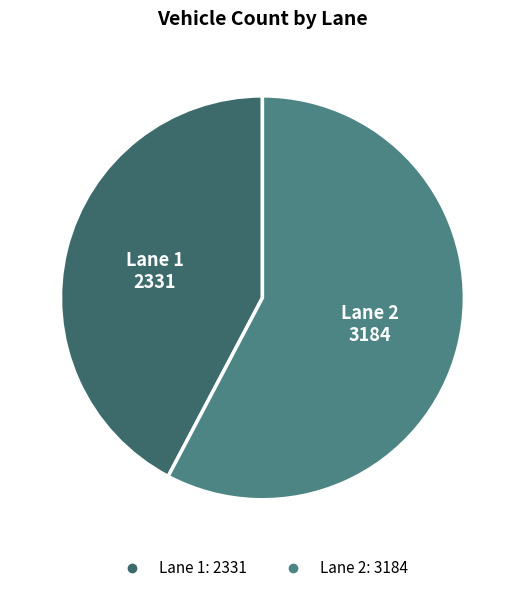

Is the sum of Lane 1 and Lane 2 greater than half?

Yes